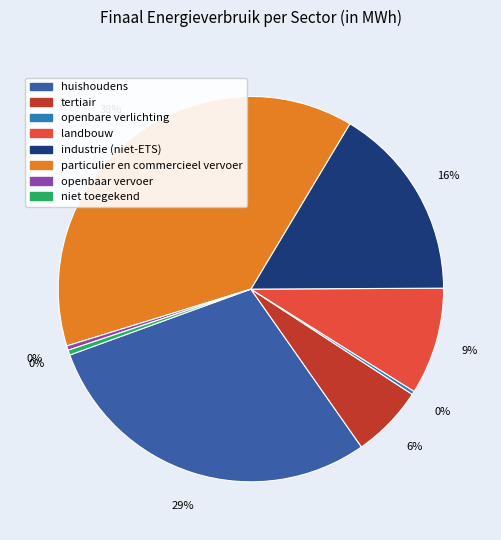

Does tertiair account for over 50% of the chart?

No